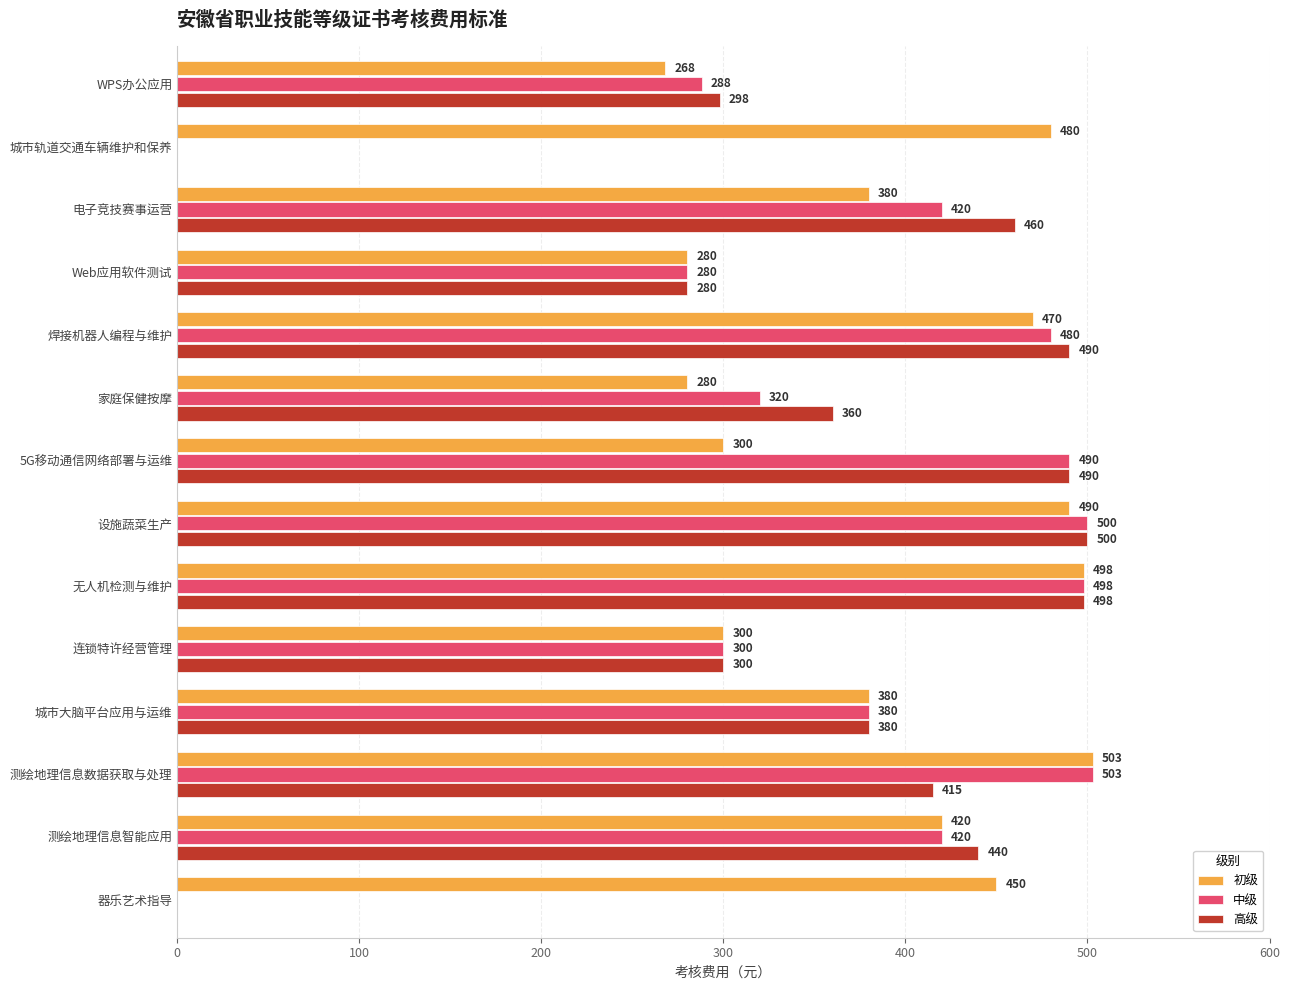

Which series changed the most between 电子竞技赛事运营 and 焊接机器人编程与维护?

初级